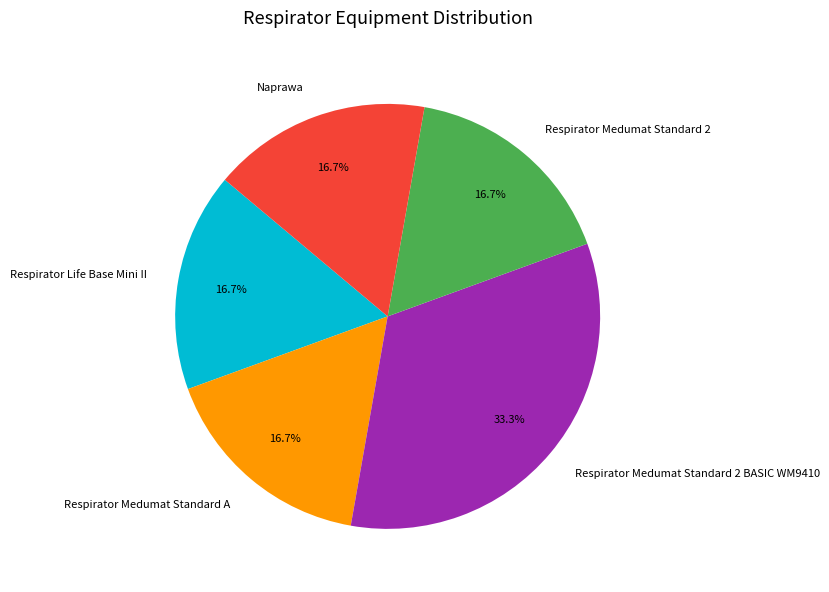

Which has a higher value, Respirator Medumat Standard 2 BASIC WM9410 or Naprawa?

Respirator Medumat Standard 2 BASIC WM9410